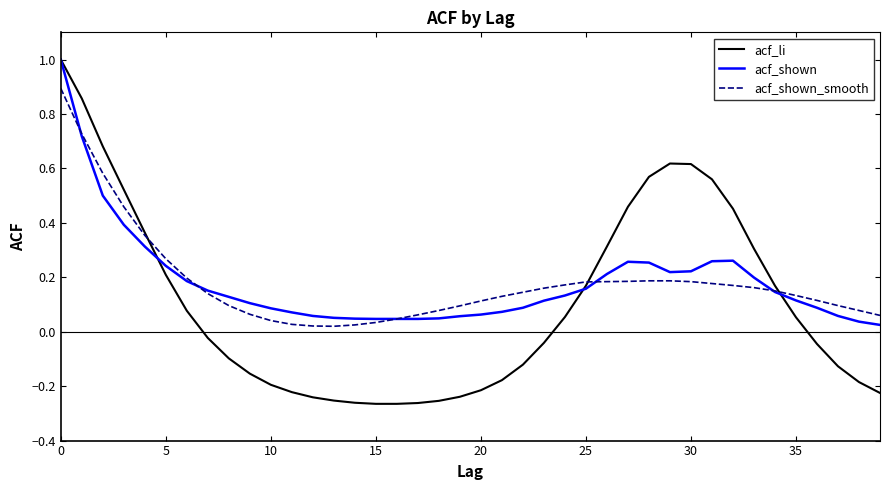

What is the maximum value shown in the chart?

1.0